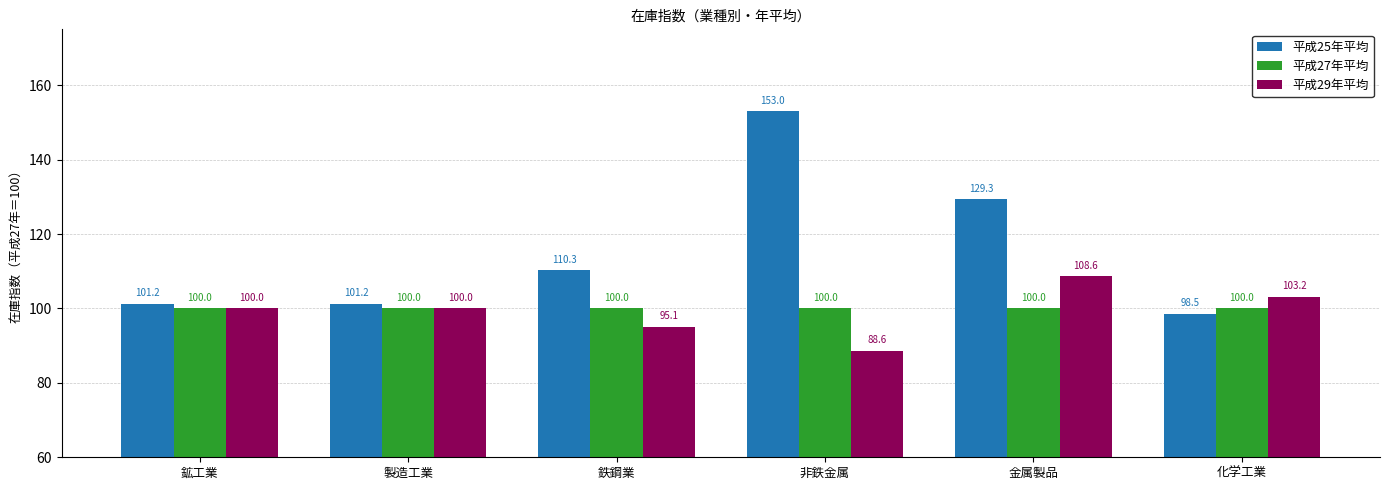

True or false: 平成29年平均 has a value of 100.0 at 製造工業.

True